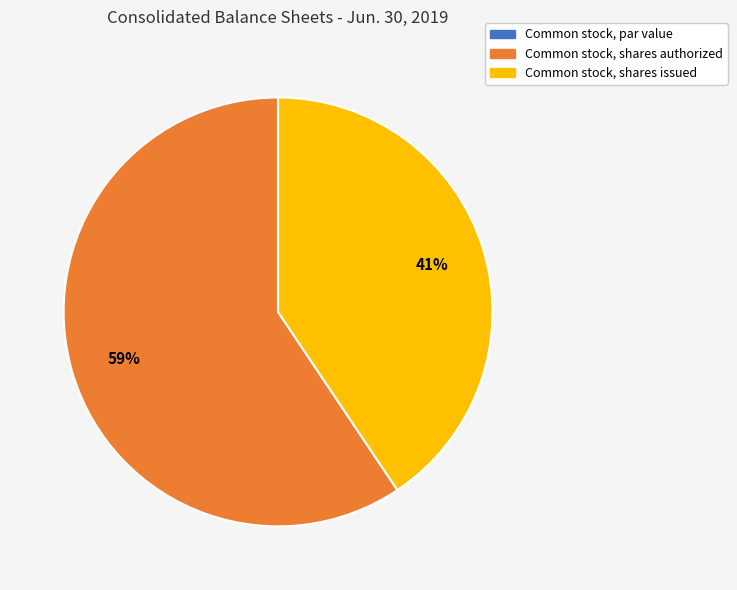

Which category accounts for the majority?

Common stock, shares authorized